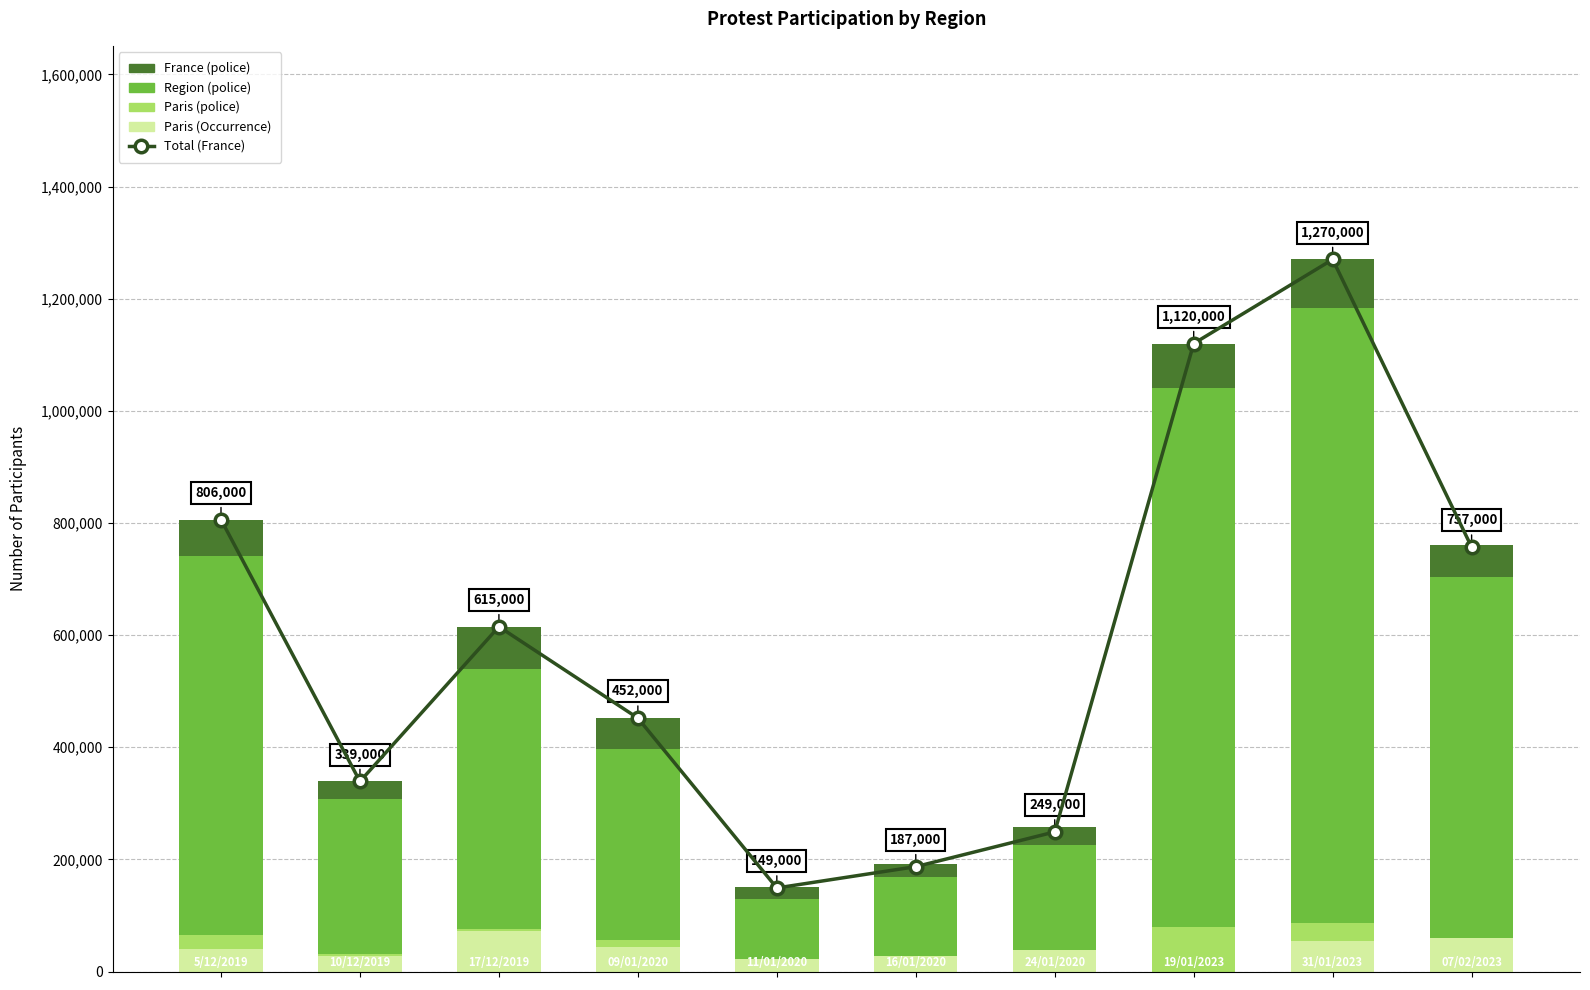

What is the spread (max minus min) of values at 4?

149000